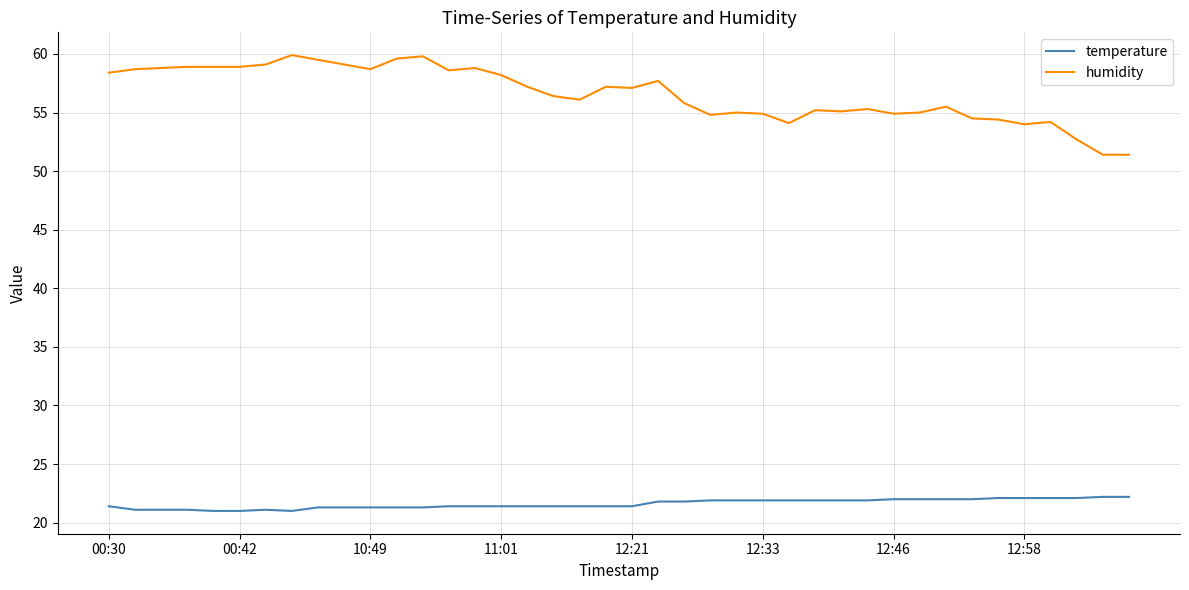

What is the maximum value shown in the chart?

59.9